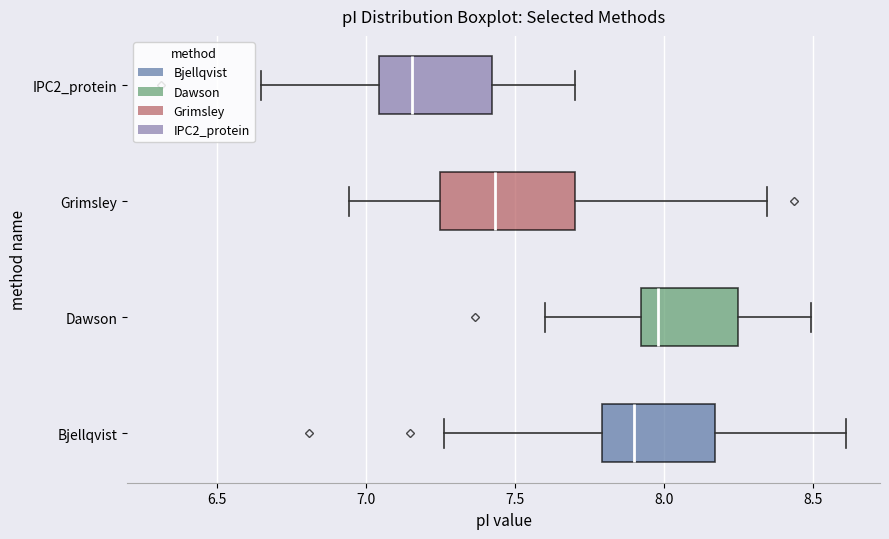

Reading bottom to top, transcribe this box plot: for each box, give where its median line is, the range the box spans, and where its two whiskers end, as read against the x-axis. The values are not printed on the chart, so give them approximately, as read against the axis.

Bjellqvist: median 7.90, box 7.80 to 8.15, whiskers 7.25 to 8.60
Dawson: median 8.00, box 7.90 to 8.25, whiskers 7.60 to 8.50
Grimsley: median 7.45, box 7.25 to 7.70, whiskers 6.95 to 8.35
IPC2_protein: median 7.15, box 7.05 to 7.40, whiskers 6.65 to 7.70